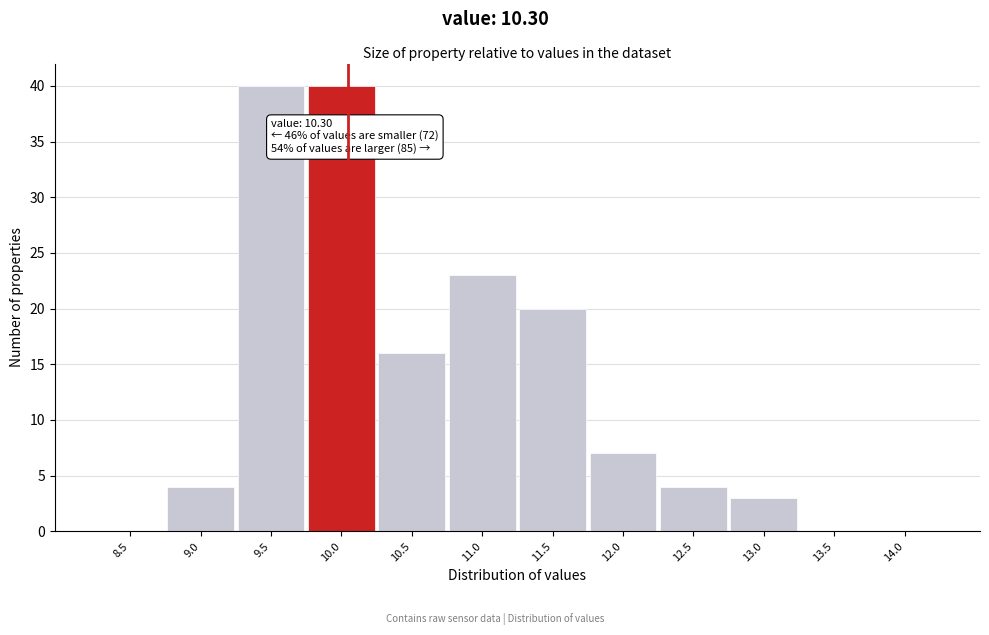

Reading left to right, extract all data points from this chart.

8.5=0	9.0=4	9.5=40	10.0=40	10.5=16	11.0=23	11.5=20	12.0=7	12.5=4	13.0=3	13.5=0	14.0=0